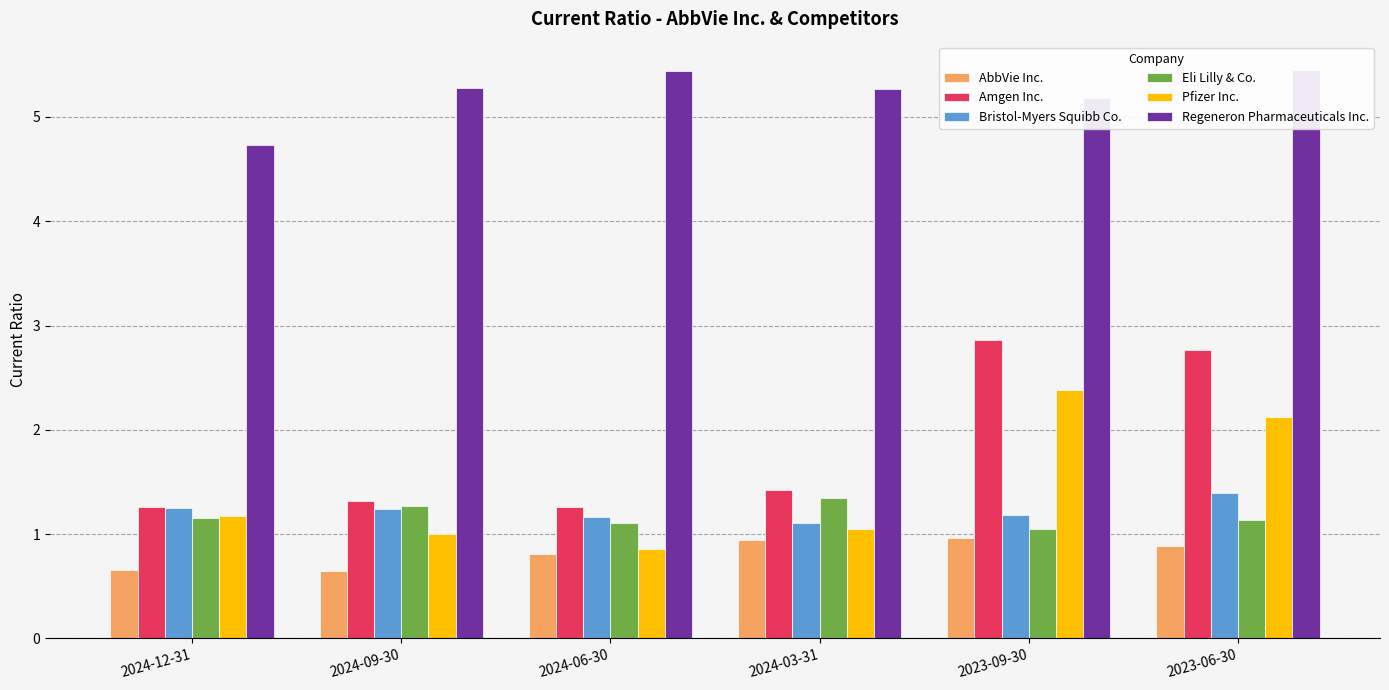

At 2024-12-31, list the series in order from smallest to largest.

AbbVie Inc., Eli Lilly & Co., Pfizer Inc., Bristol-Myers Squibb Co., Amgen Inc., Regeneron Pharmaceuticals Inc.